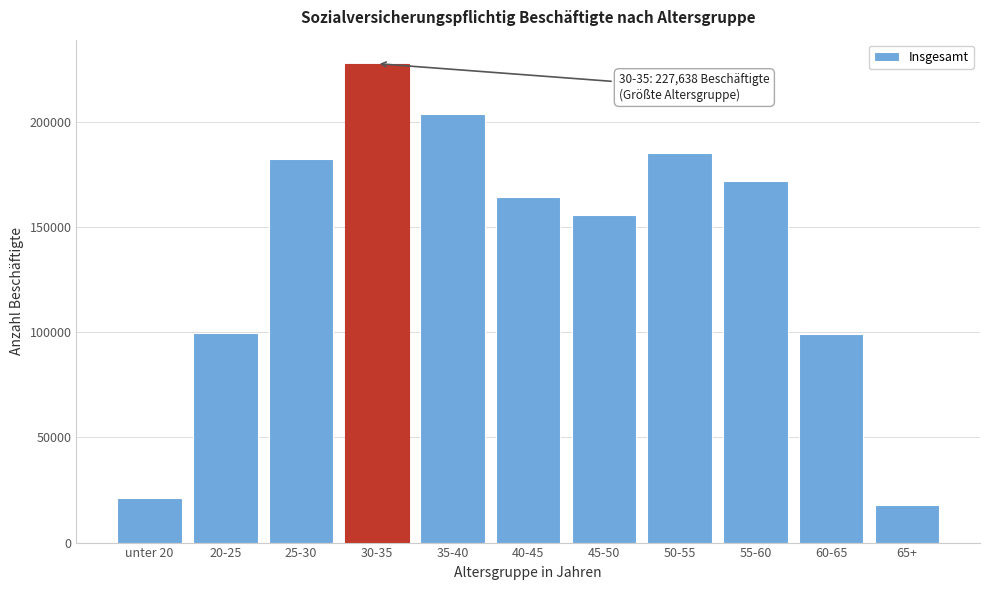

What value does the data have at 55-60, to the nearest 10?

171650